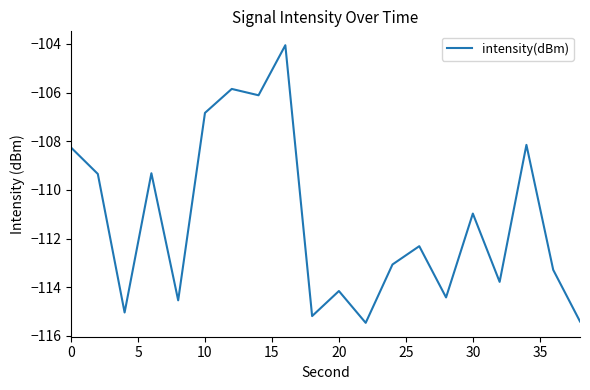

What is the minimum value shown in the chart?

-115.5